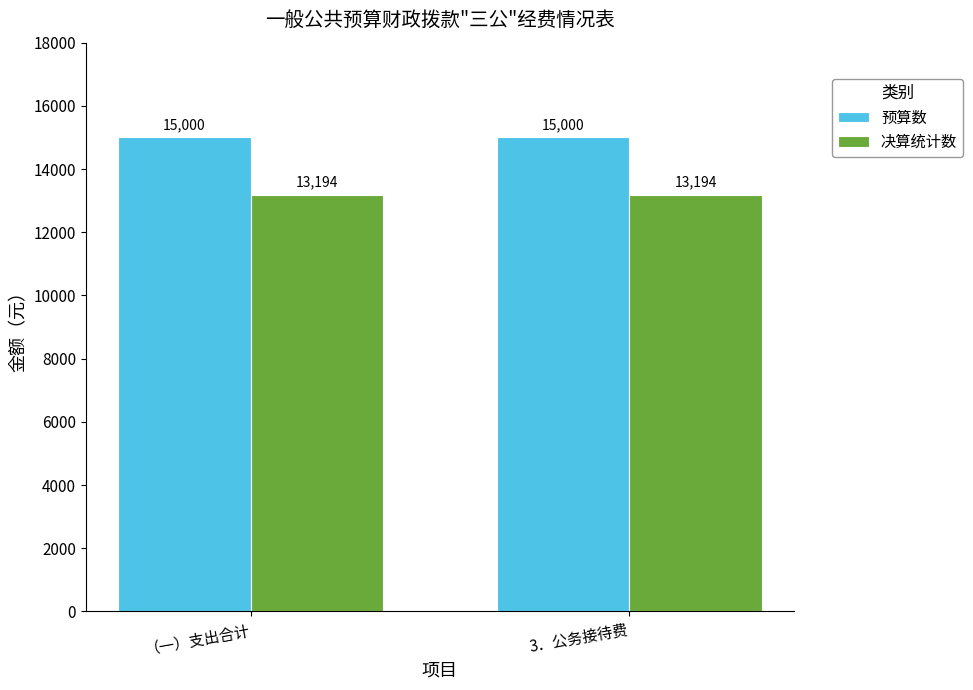

True or false: 决算统计数 has a value of 13194 at （一）支出合计.

True